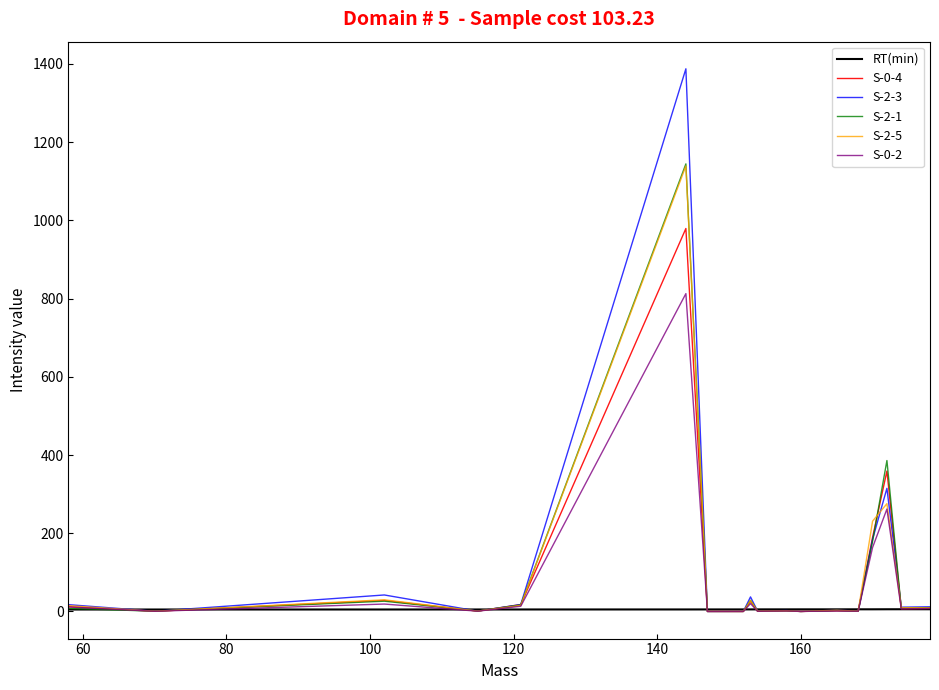

What is the maximum value shown in the chart?

1387.7